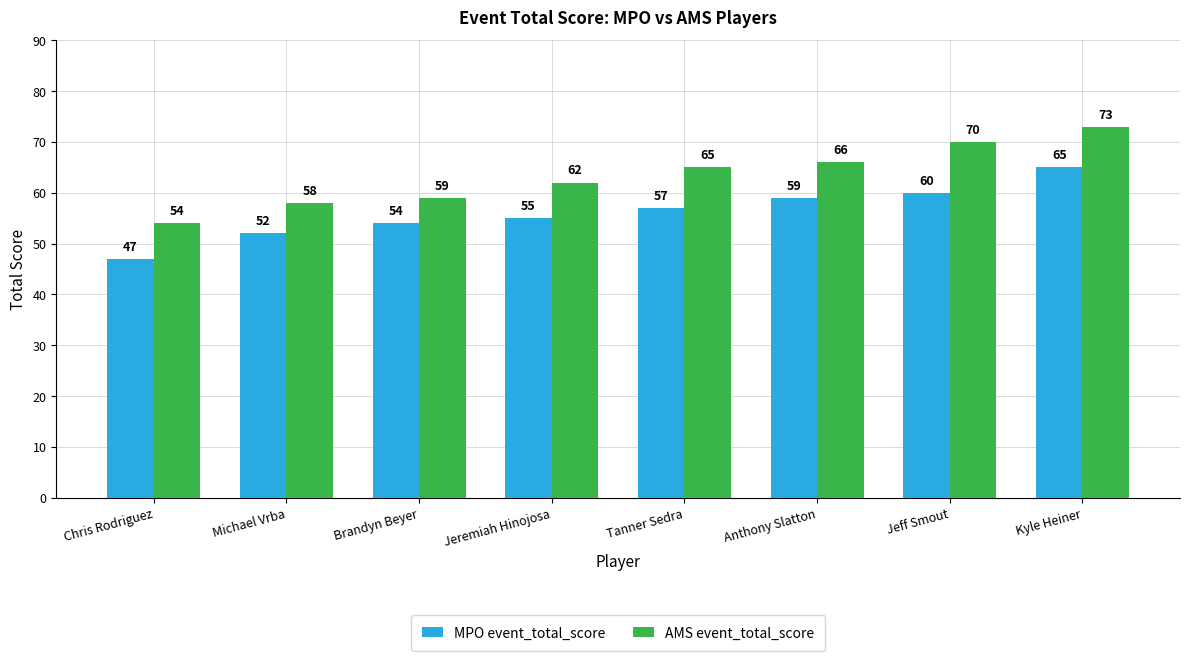

List the labels in order of MPO event_total_score value, largest first.

Kyle Heiner, Jeff Smout, Anthony Slatton, Tanner Sedra, Jeremiah Hinojosa, Brandyn Beyer, Michael Vrba, Chris Rodriguez